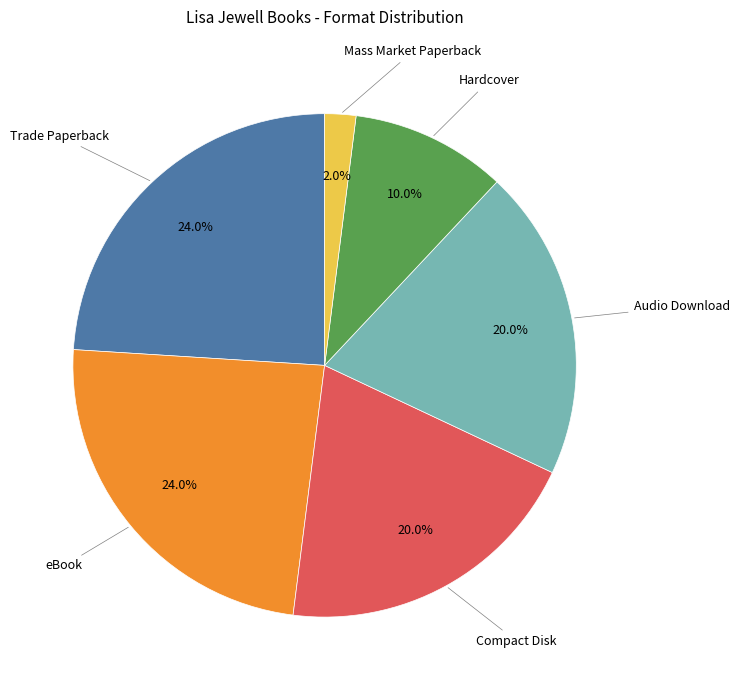

Is there a majority slice in this chart?

No